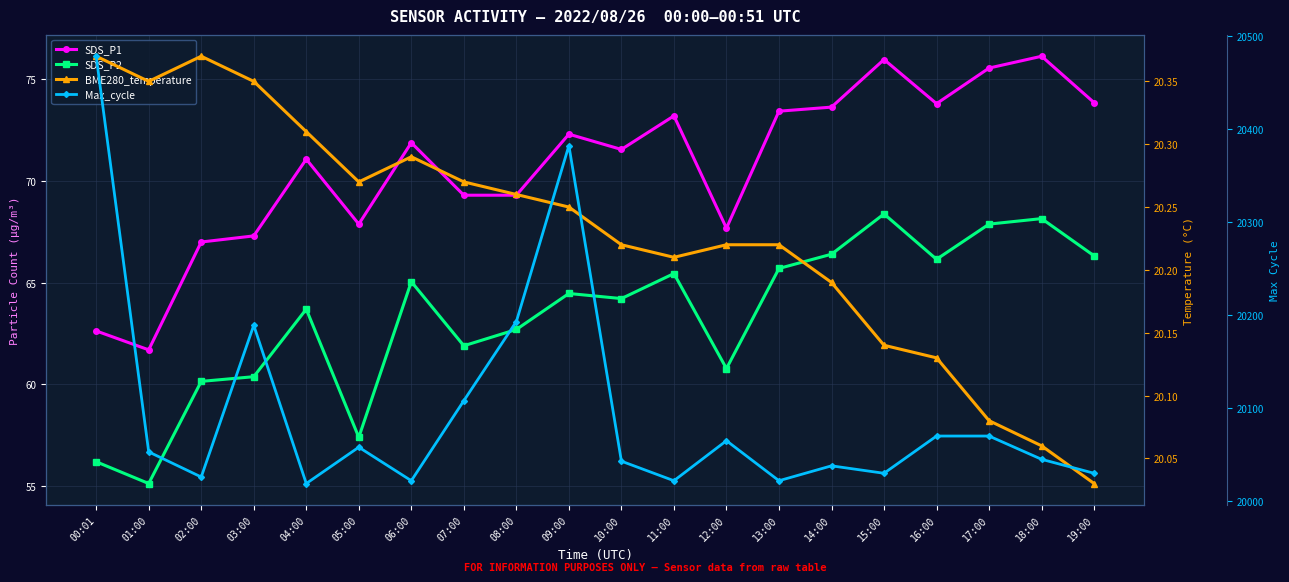

True or false: Max_cycle and SDS_P1 cross at least once.

False